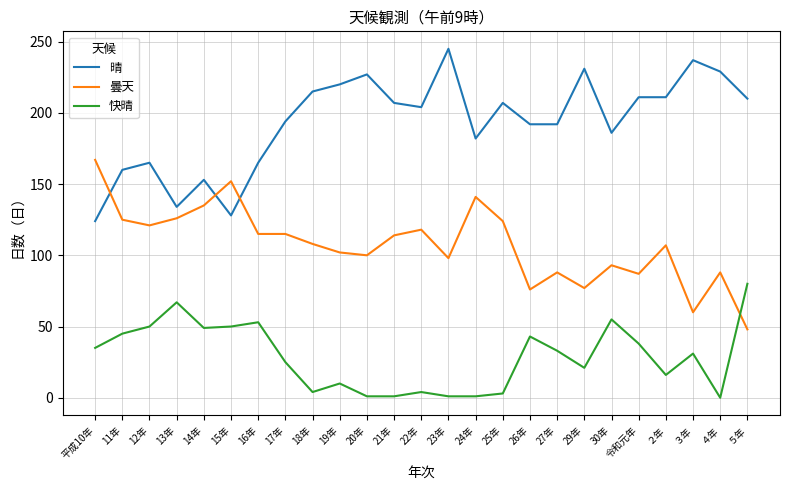

True or false: 晴 and 快晴 intersect in this chart.

False